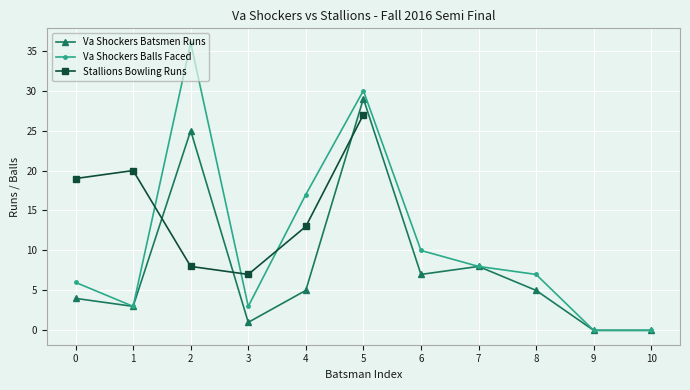

What is the highest value of the Va Shockers Balls Faced series?

36